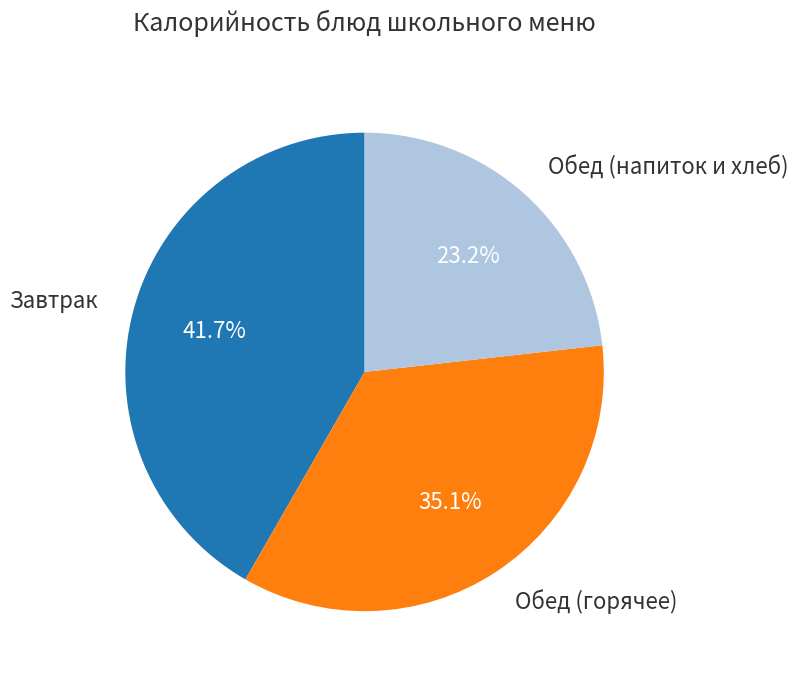

Is there any slice that represents more than half of the pie?

No